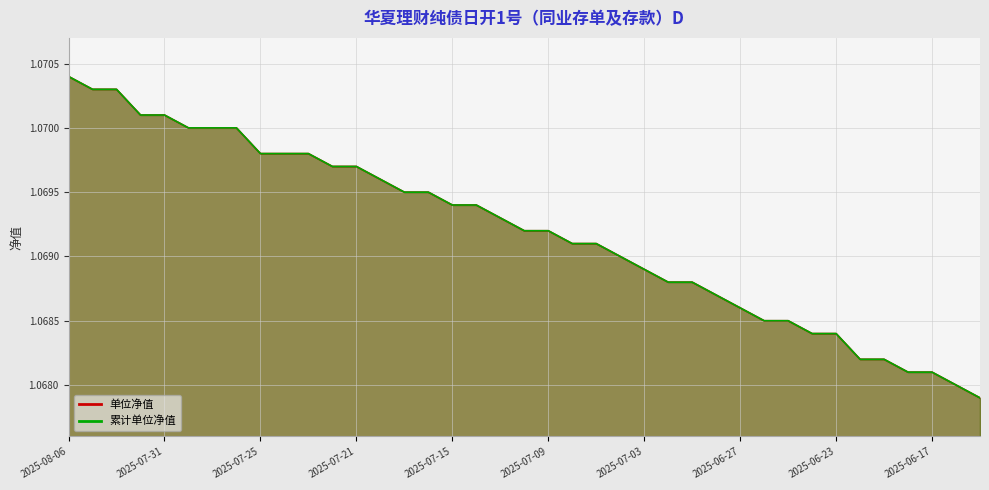

What is the total value across all series at 2025-07-31?

2.1